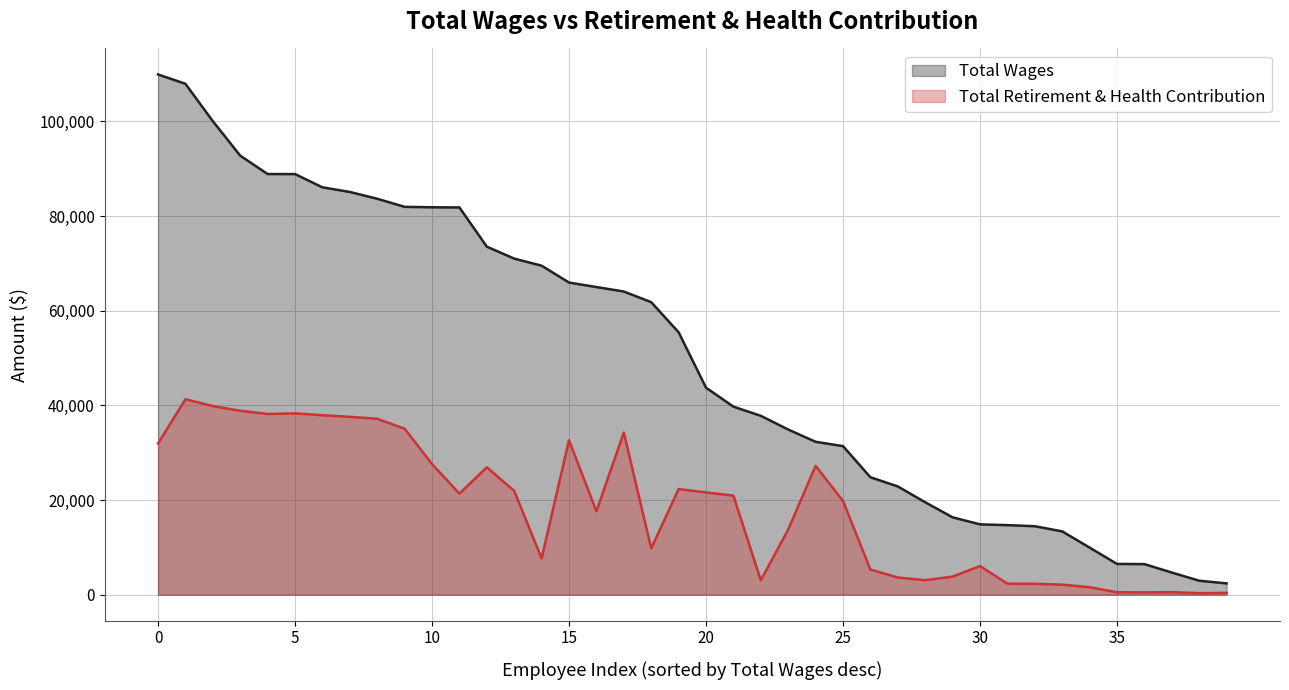

What are all the series names shown in the legend?

Total Wages, Total Retirement & Health Contribution